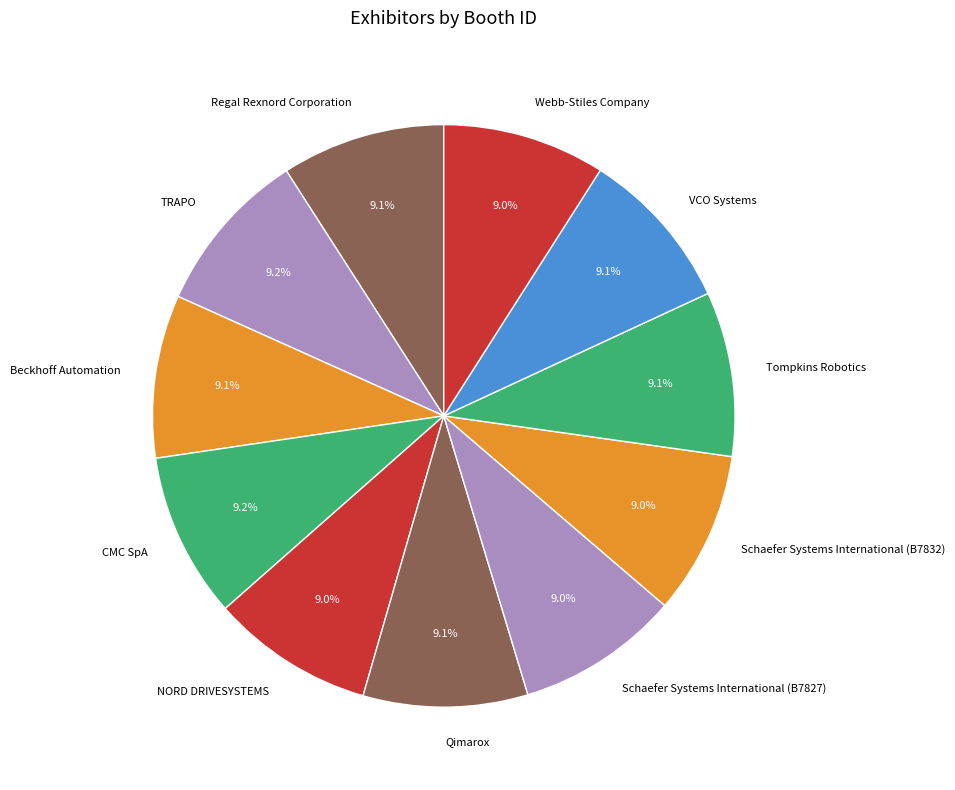

Is there any slice that represents more than half of the pie?

No